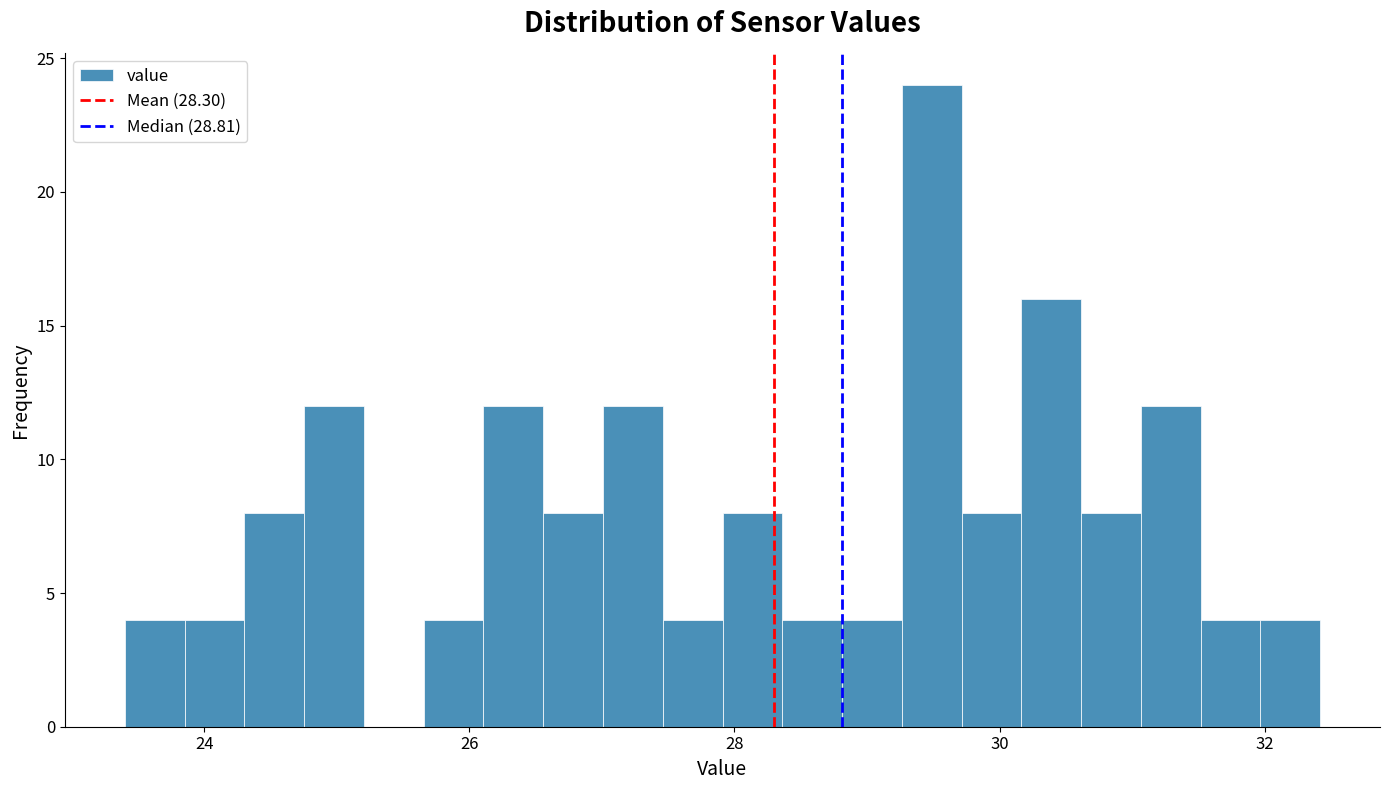

Read against the x-axis, roughly where is the centre of the tallest bar?

29.4